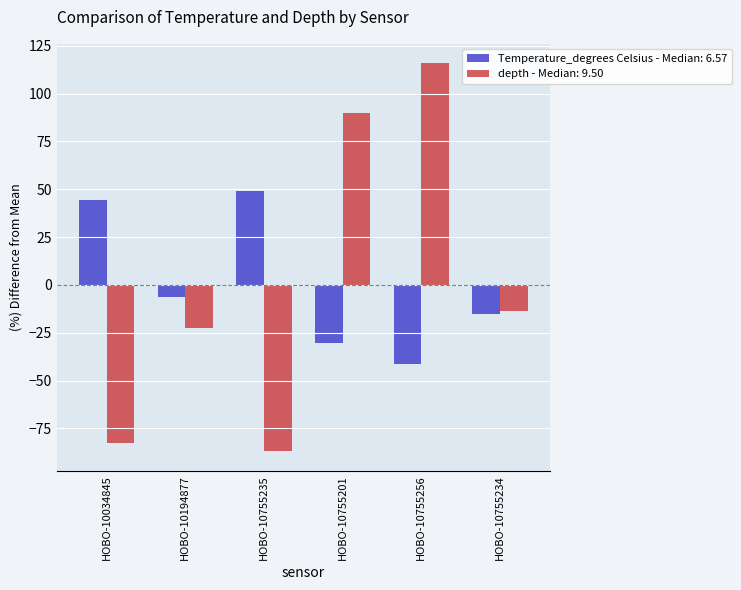

What is the difference between the highest and lowest values at HOBO-10194877?

15.8